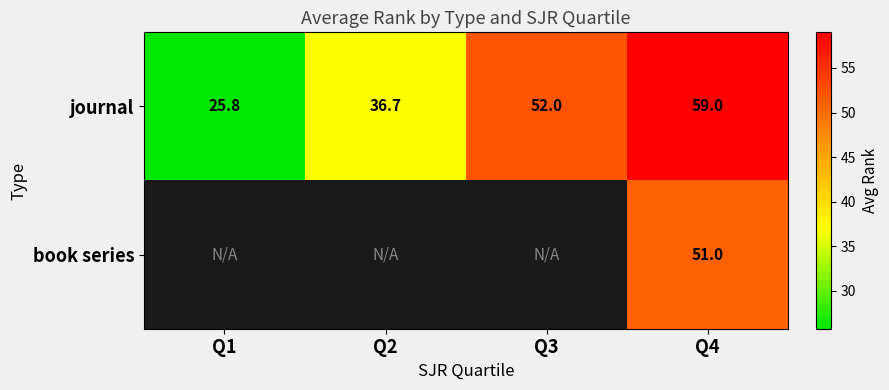

Read the journal value at Q2.

36.7